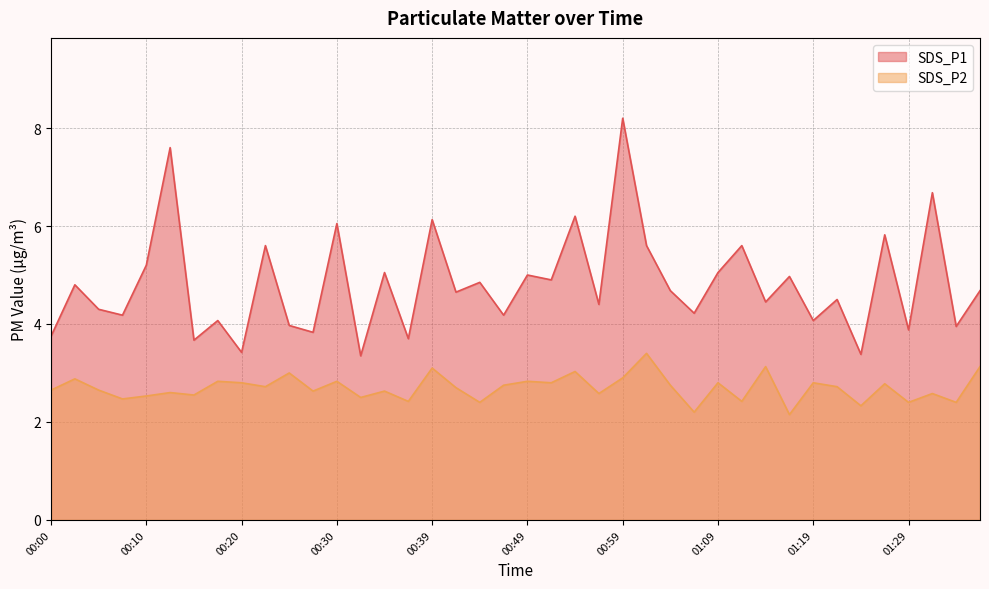

The value of SDS_P2 at 00:39 is 4.5. True or false?

False